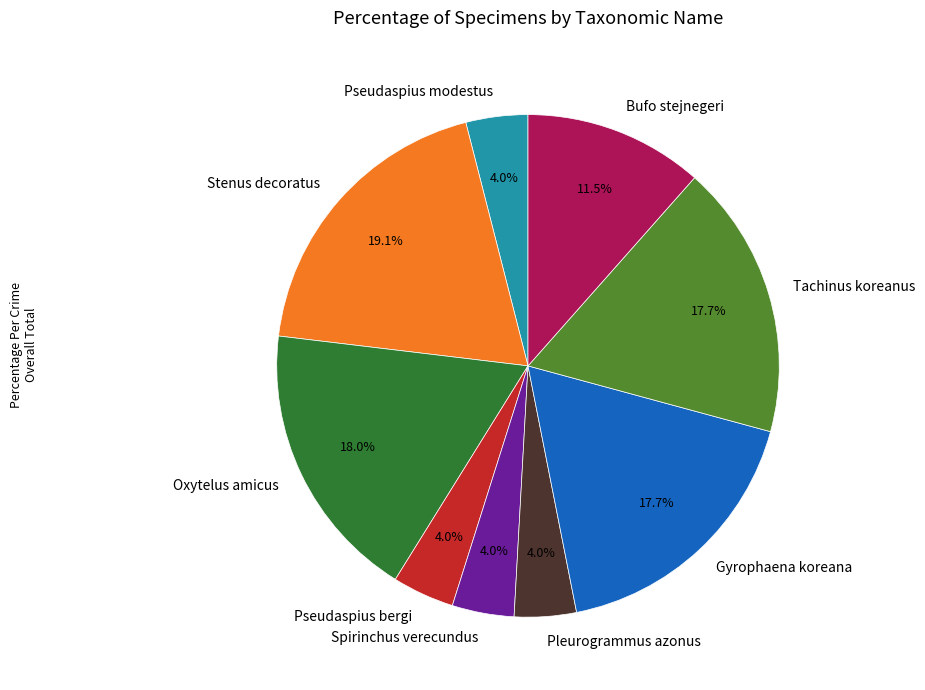

To the nearest percent, what percentage of the pie is Oxytelus amicus?

18%